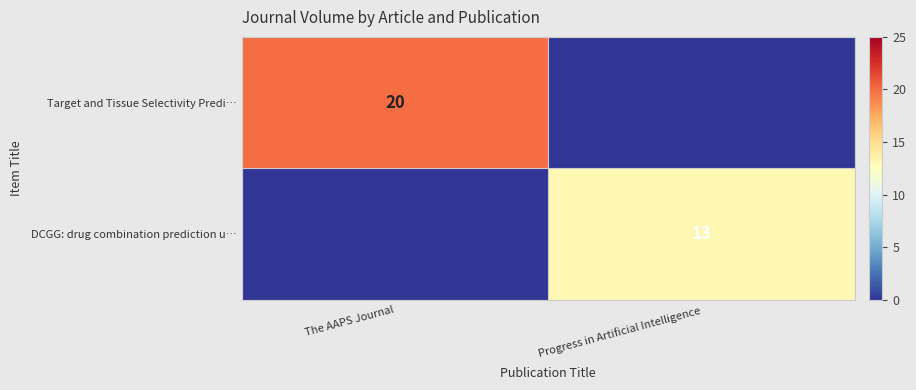

The value of DCGG: drug combination prediction u… at Progress in Artificial Intelligence is 9. True or false?

False